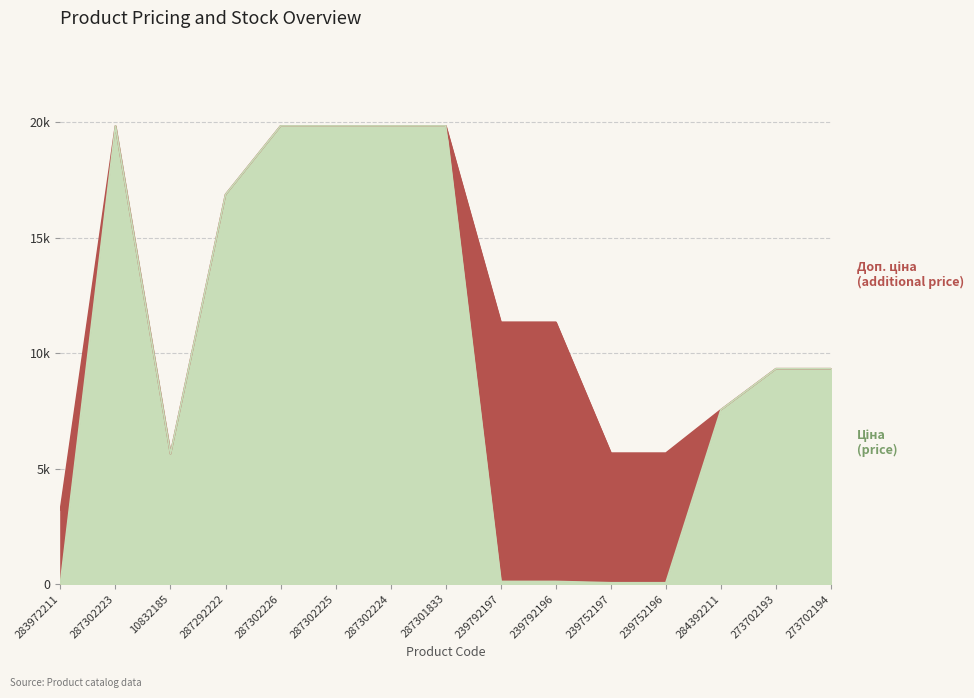

How many lines are shown in the chart?

2